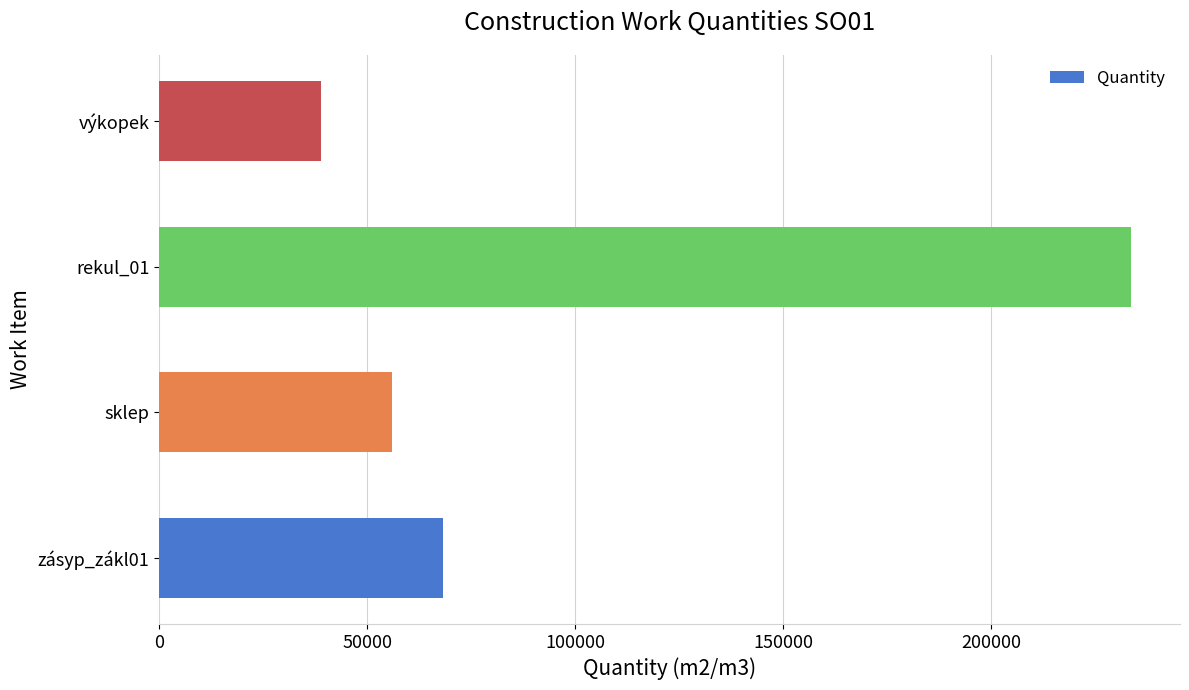

How many values are below 68253?

2